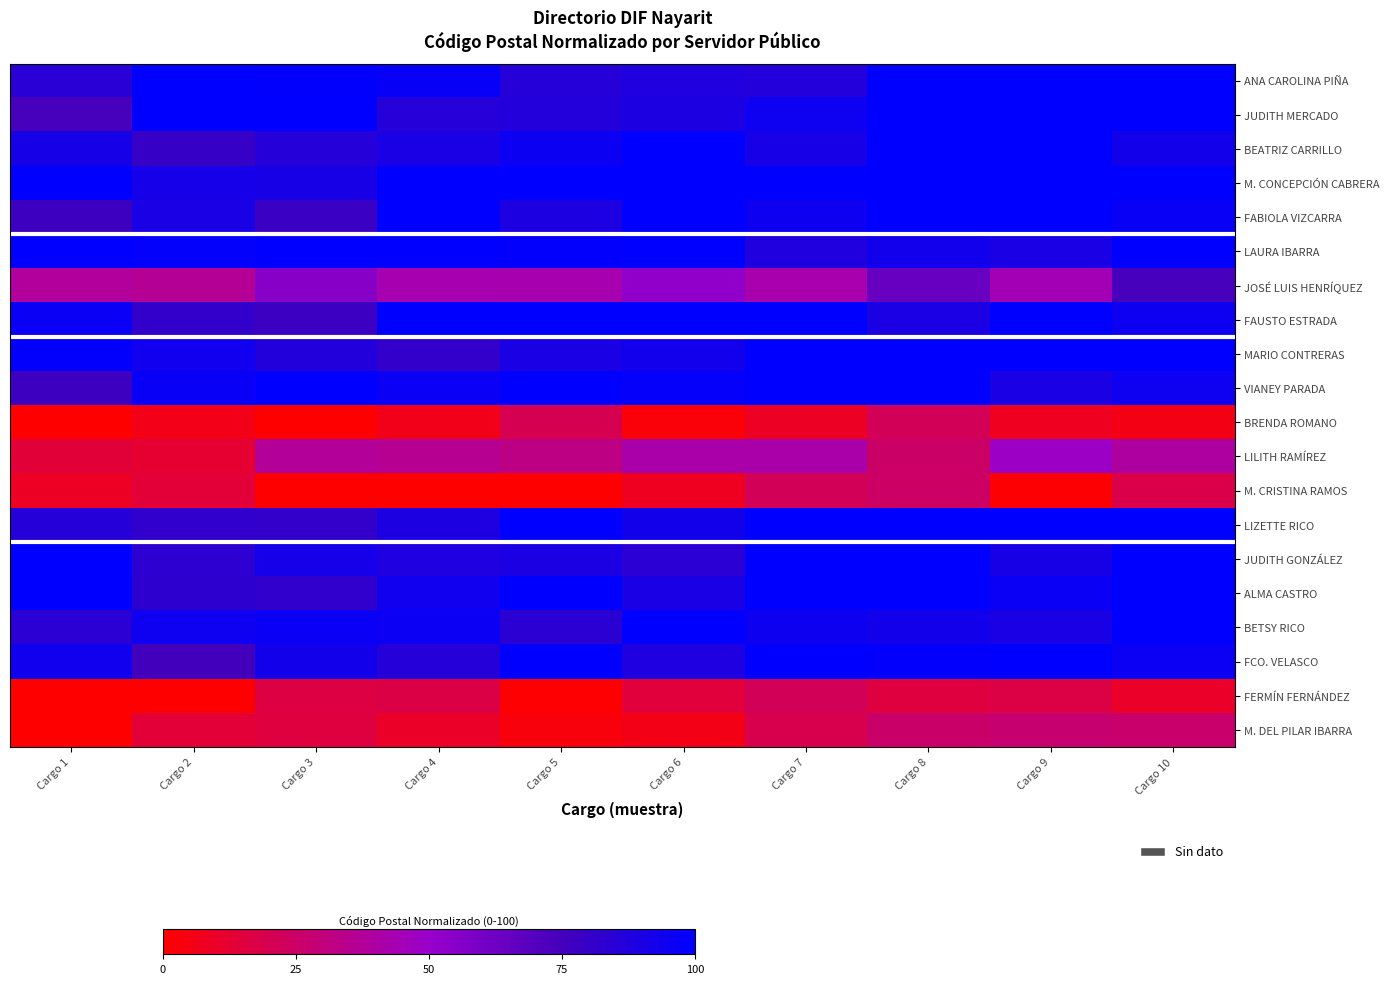

Reading left to right, list all the values displayed in this chart.

ANA CAROLINA PIÑA: Cargo 1=84.5	Cargo 2=100.0	Cargo 3=99.2	Cargo 4=97.2	Cargo 5=85.9	Cargo 6=87.9	Cargo 7=87.0	Cargo 8=100.0	Cargo 9=100.0	Cargo 10=100.0
JUDITH MERCADO: Cargo 1=73.9	Cargo 2=100.0	Cargo 3=100.0	Cargo 4=85.6	Cargo 5=86.7	Cargo 6=88.8	Cargo 7=94.4	Cargo 8=100.0	Cargo 9=100.0	Cargo 10=100.0
BEATRIZ CARRILLO: Cargo 1=91.6	Cargo 2=79.5	Cargo 3=86.0	Cargo 4=90.3	Cargo 5=94.9	Cargo 6=100.0	Cargo 7=91.3	Cargo 8=100.0	Cargo 9=100.0	Cargo 10=92.7
M. CONCEPCIÓN CABRERA: Cargo 1=100.0	Cargo 2=92.1	Cargo 3=91.0	Cargo 4=100.0	Cargo 5=100.0	Cargo 6=100.0	Cargo 7=100.0	Cargo 8=100.0	Cargo 9=100.0	Cargo 10=100.0
FABIOLA VIZCARRA: Cargo 1=76.9	Cargo 2=90.1	Cargo 3=78.3	Cargo 4=100.0	Cargo 5=89.0	Cargo 6=100.0	Cargo 7=94.6	Cargo 8=100.0	Cargo 9=100.0	Cargo 10=96.8
LAURA IBARRA: Cargo 1=100.0	Cargo 2=98.5	Cargo 3=100.0	Cargo 4=100.0	Cargo 5=99.2	Cargo 6=100.0	Cargo 7=87.9	Cargo 8=93.1	Cargo 9=90.6	Cargo 10=100.0
JOSÉ LUIS HENRÍQUEZ: Cargo 1=38.0	Cargo 2=36.5	Cargo 3=55.2	Cargo 4=43.0	Cargo 5=42.8	Cargo 6=52.6	Cargo 7=42.6	Cargo 8=64.4	Cargo 9=44.6	Cargo 10=73.9
FAUSTO ESTRADA: Cargo 1=96.4	Cargo 2=81.2	Cargo 3=77.4	Cargo 4=100.0	Cargo 5=100.0	Cargo 6=100.0	Cargo 7=100.0	Cargo 8=89.5	Cargo 9=100.0	Cargo 10=94.7
MARIO CONTRERAS: Cargo 1=99.2	Cargo 2=94.0	Cargo 3=87.2	Cargo 4=81.2	Cargo 5=90.6	Cargo 6=93.0	Cargo 7=100.0	Cargo 8=100.0	Cargo 9=100.0	Cargo 10=100.0
VIANEY PARADA: Cargo 1=76.9	Cargo 2=96.7	Cargo 3=100.0	Cargo 4=96.1	Cargo 5=100.0	Cargo 6=98.1	Cargo 7=100.0	Cargo 8=100.0	Cargo 9=90.0	Cargo 10=94.5
BRENDA ROMANO: Cargo 1=0.0	Cargo 2=6.1	Cargo 3=0.0	Cargo 4=6.3	Cargo 5=20.2	Cargo 6=2.5	Cargo 7=9.3	Cargo 8=21.7	Cargo 9=7.9	Cargo 10=5.3
LILITH RAMÍREZ: Cargo 1=14.1	Cargo 2=12.2	Cargo 3=37.3	Cargo 4=35.7	Cargo 5=32.4	Cargo 6=41.6	Cargo 7=41.5	Cargo 8=25.0	Cargo 9=48.2	Cargo 10=39.6
M. CRISTINA RAMOS: Cargo 1=9.2	Cargo 2=13.9	Cargo 3=0.0	Cargo 4=0.0	Cargo 5=0.0	Cargo 6=7.8	Cargo 7=21.5	Cargo 8=24.8	Cargo 9=1.2	Cargo 10=18.3
LIZETTE RICO: Cargo 1=85.8	Cargo 2=81.9	Cargo 3=80.9	Cargo 4=89.4	Cargo 5=100.0	Cargo 6=93.0	Cargo 7=100.0	Cargo 8=100.0	Cargo 9=100.0	Cargo 10=100.0
JUDITH GONZÁLEZ: Cargo 1=100.0	Cargo 2=82.8	Cargo 3=92.2	Cargo 4=88.3	Cargo 5=89.8	Cargo 6=84.4	Cargo 7=100.0	Cargo 8=100.0	Cargo 9=90.8	Cargo 10=99.6
ALMA CASTRO: Cargo 1=100.0	Cargo 2=82.5	Cargo 3=81.6	Cargo 4=93.9	Cargo 5=100.0	Cargo 6=90.5	Cargo 7=100.0	Cargo 8=100.0	Cargo 9=96.4	Cargo 10=100.0
BETSY RICO: Cargo 1=84.3	Cargo 2=94.2	Cargo 3=96.3	Cargo 4=95.3	Cargo 5=84.0	Cargo 6=100.0	Cargo 7=94.9	Cargo 8=92.9	Cargo 9=90.5	Cargo 10=100.0
FCO. VELASCO: Cargo 1=93.6	Cargo 2=75.8	Cargo 3=92.6	Cargo 4=86.1	Cargo 5=100.0	Cargo 6=88.5	Cargo 7=100.0	Cargo 8=98.9	Cargo 9=100.0	Cargo 10=95.4
FERMÍN FERNÁNDEZ: Cargo 1=0.0	Cargo 2=0.0	Cargo 3=16.7	Cargo 4=17.3	Cargo 5=0.7	Cargo 6=14.8	Cargo 7=21.5	Cargo 8=15.7	Cargo 9=16.9	Cargo 10=10.3
M. DEL PILAR IBARRA: Cargo 1=0.0	Cargo 2=13.9	Cargo 3=16.0	Cargo 4=10.0	Cargo 5=3.2	Cargo 6=5.5	Cargo 7=18.8	Cargo 8=25.9	Cargo 9=27.6	Cargo 10=26.4